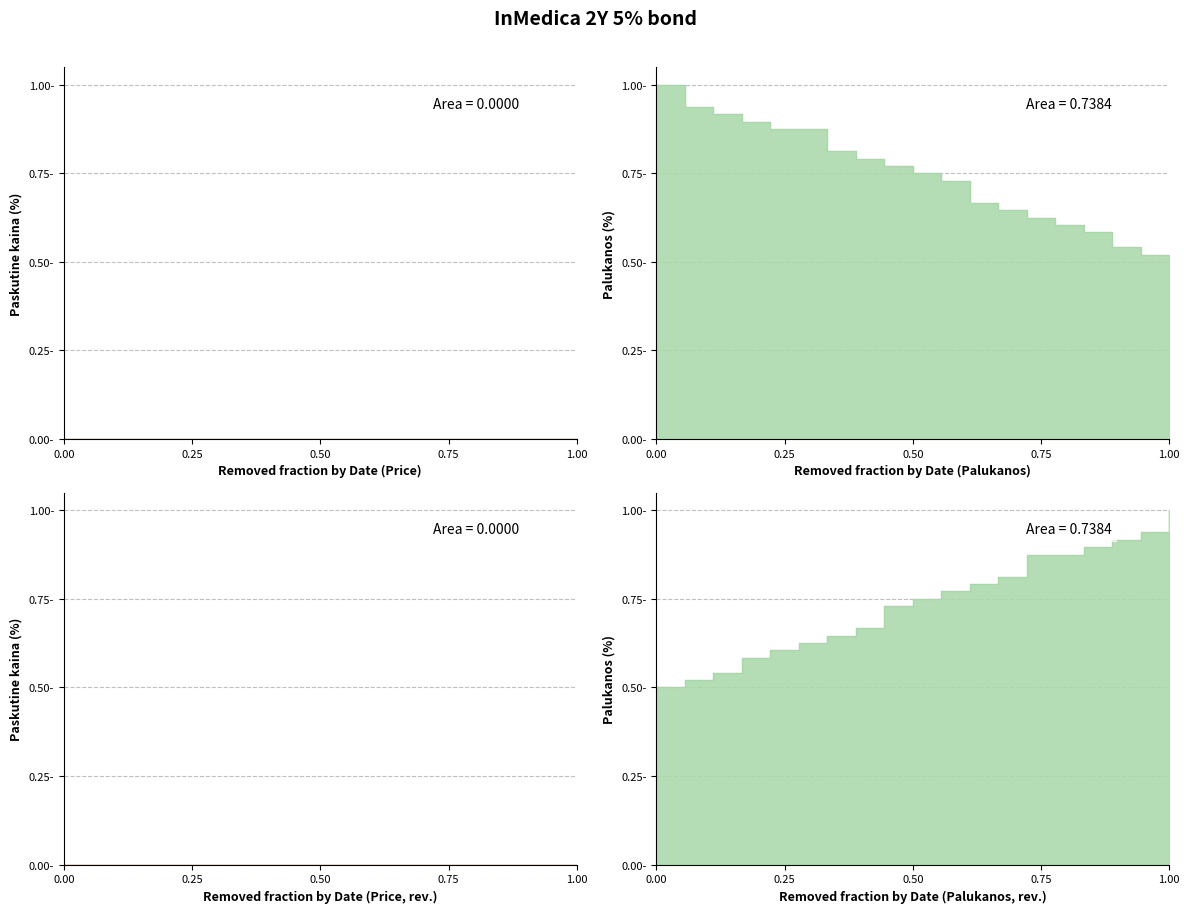

Is it true that the value at 2023-01-24 is 1.3?

False